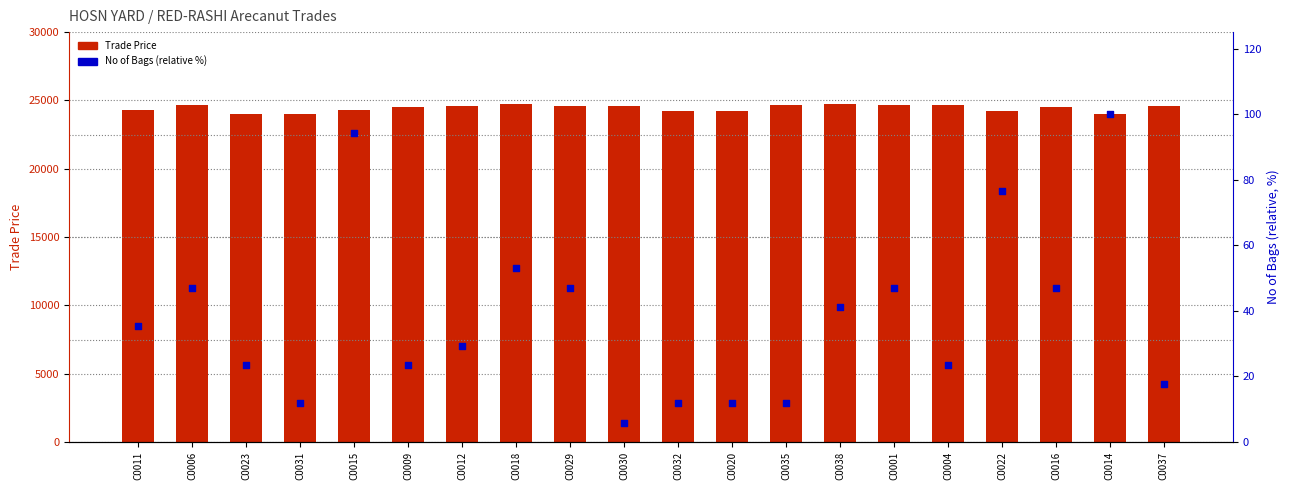

What is the total value across all series at C0023?

24042.5